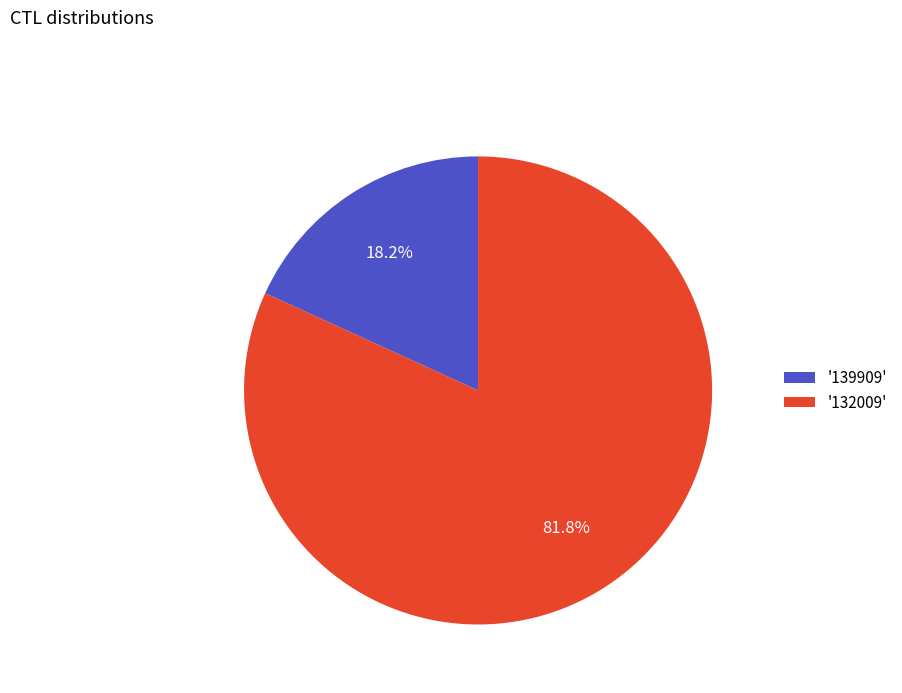

What is the largest slice in the pie chart?

'132009'